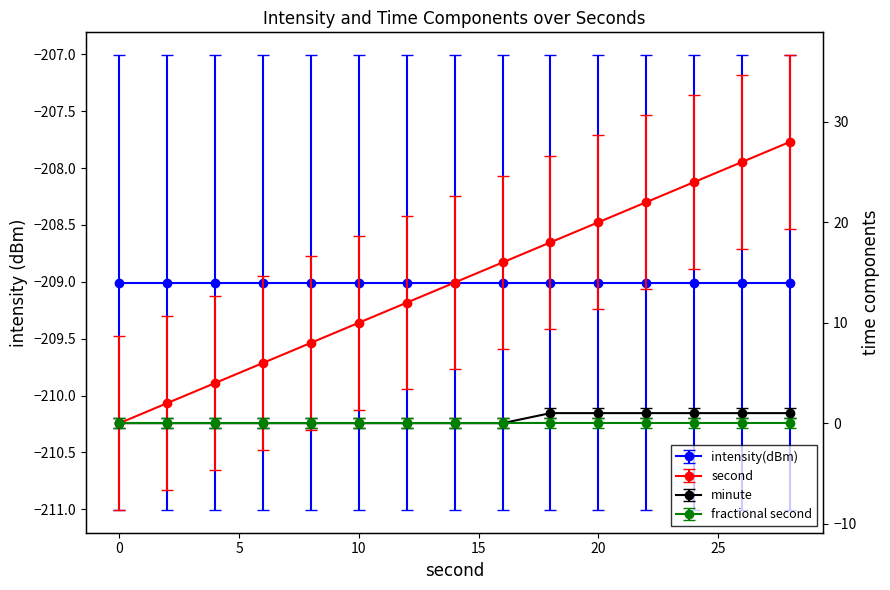

Which category has the highest value in the minute series?

18